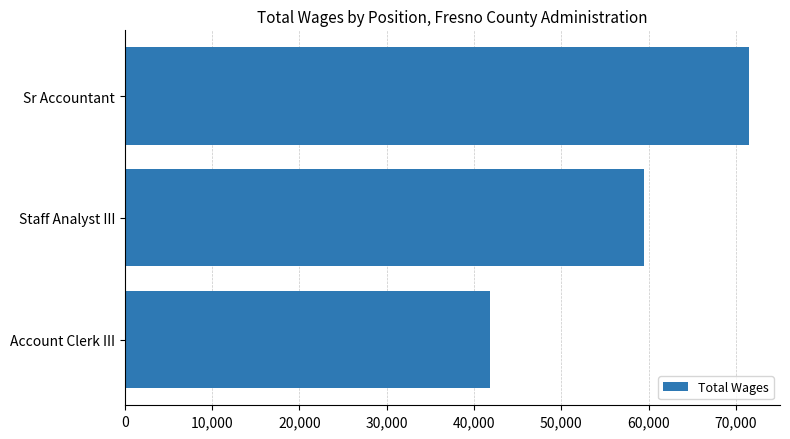

Is it true that the value at Account Clerk III is 41799?

True